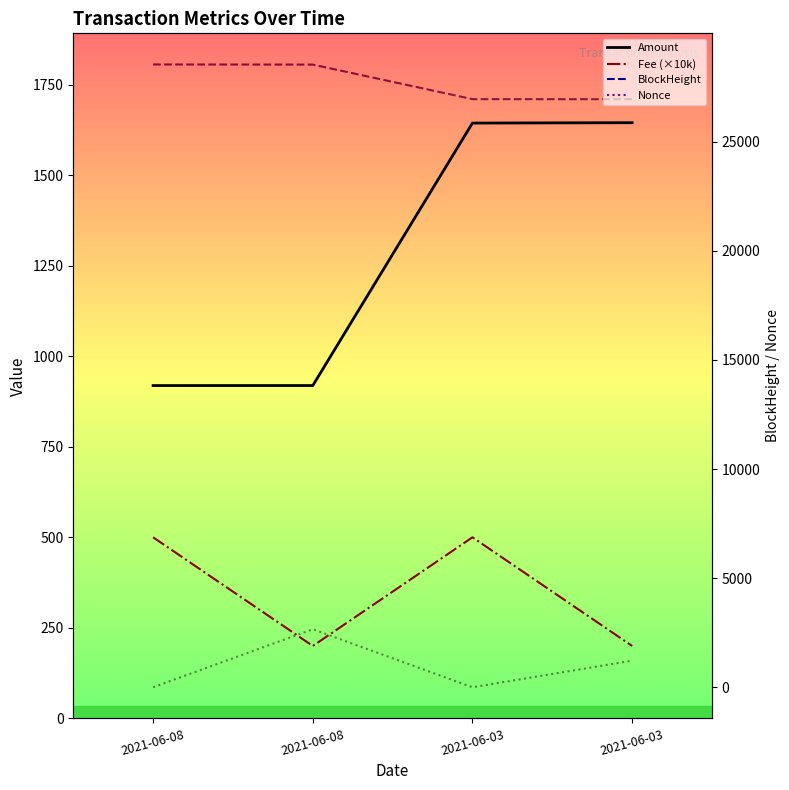

How many data points in BlockHeight are less than 28534?

2